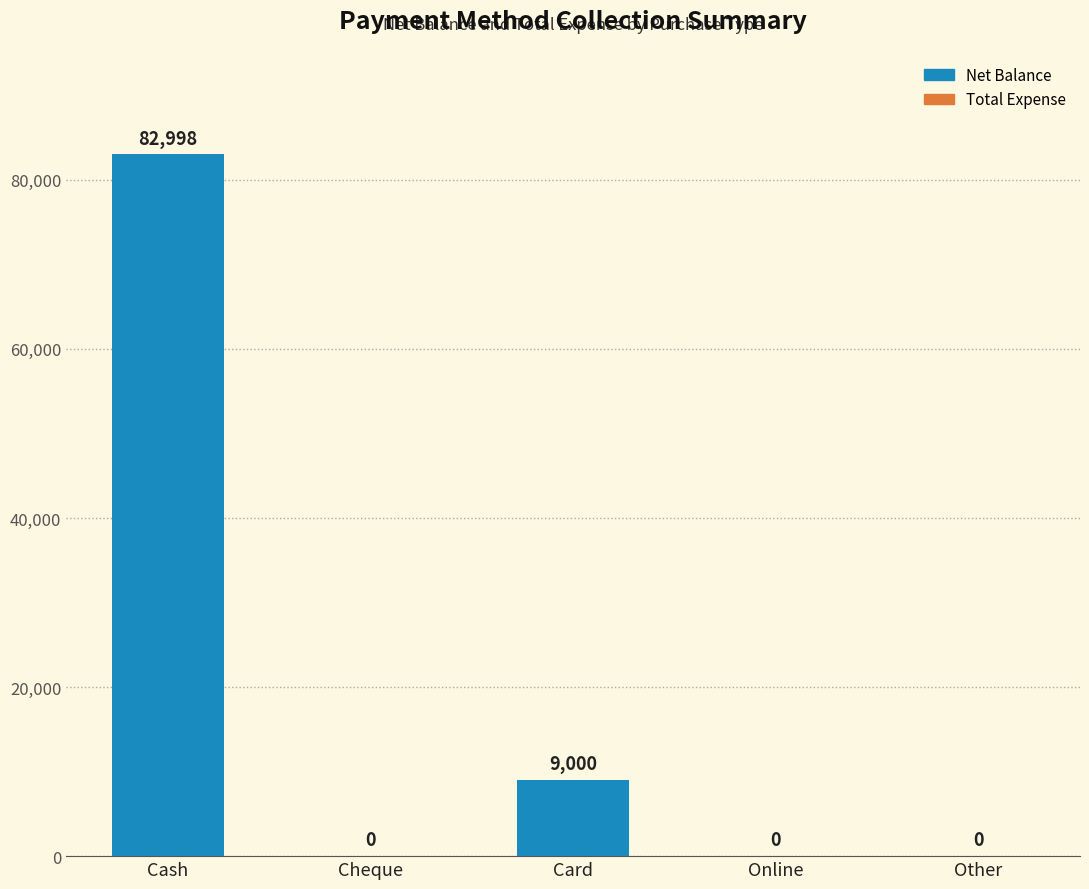

What is the sum of all values?

91998